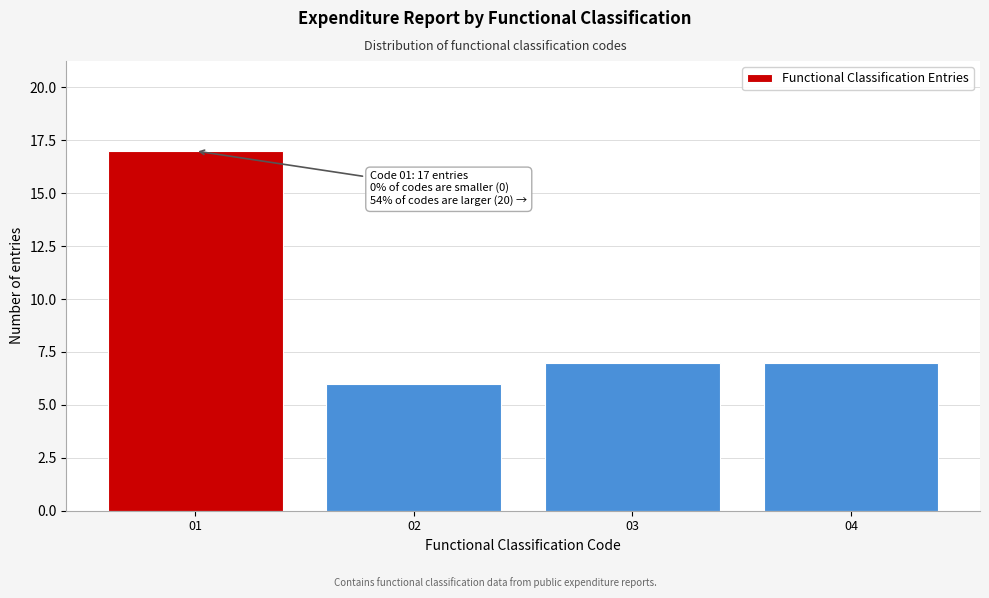

Reading right to left, what are all the values shown in this chart?

04=7	03=7	02=6	01=17